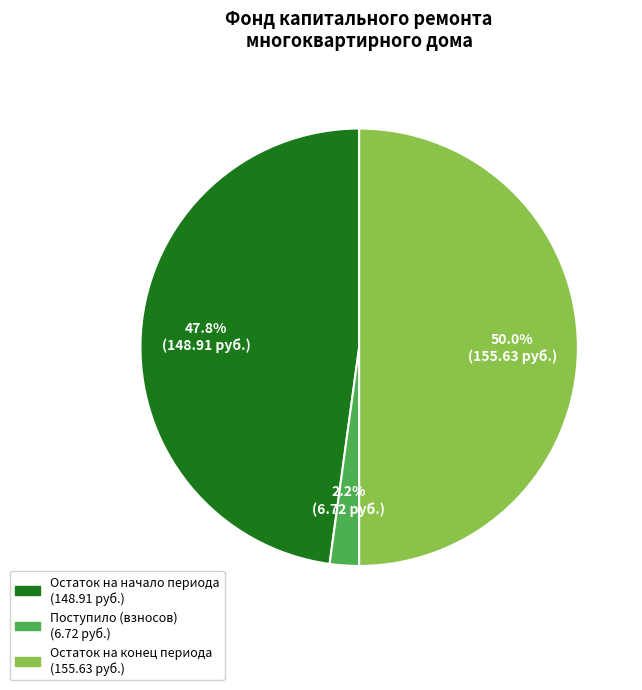

To the nearest percent, what is the average slice percentage?

33%